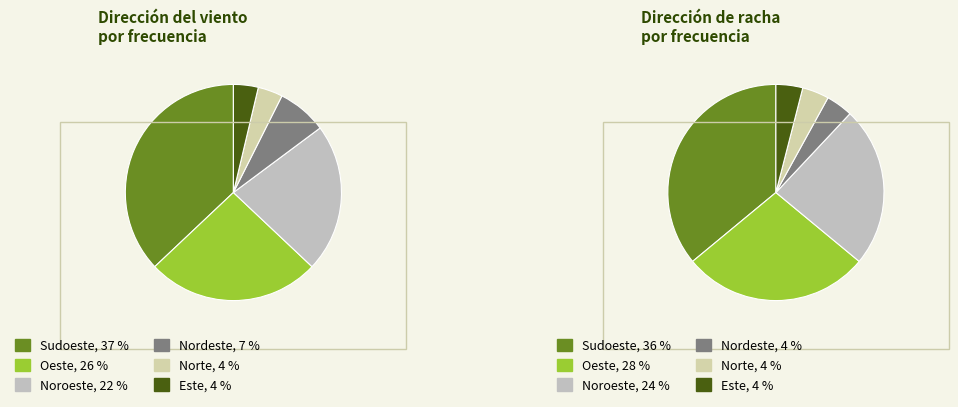

Which slice is the smallest?

Norte